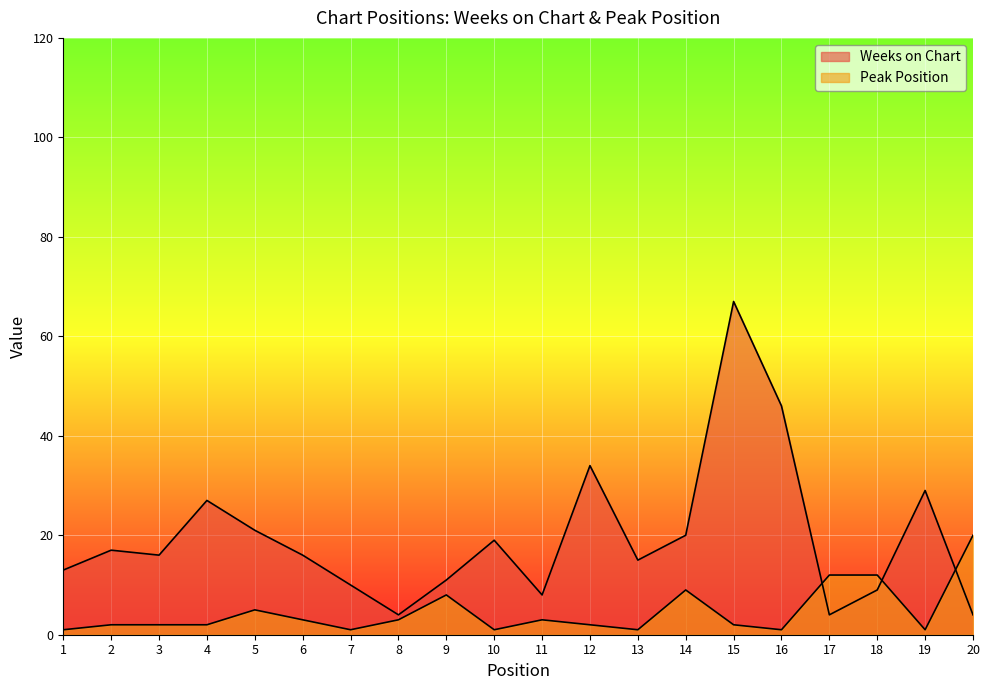

True or false: Peak Position has a value of 2 at 4.

True